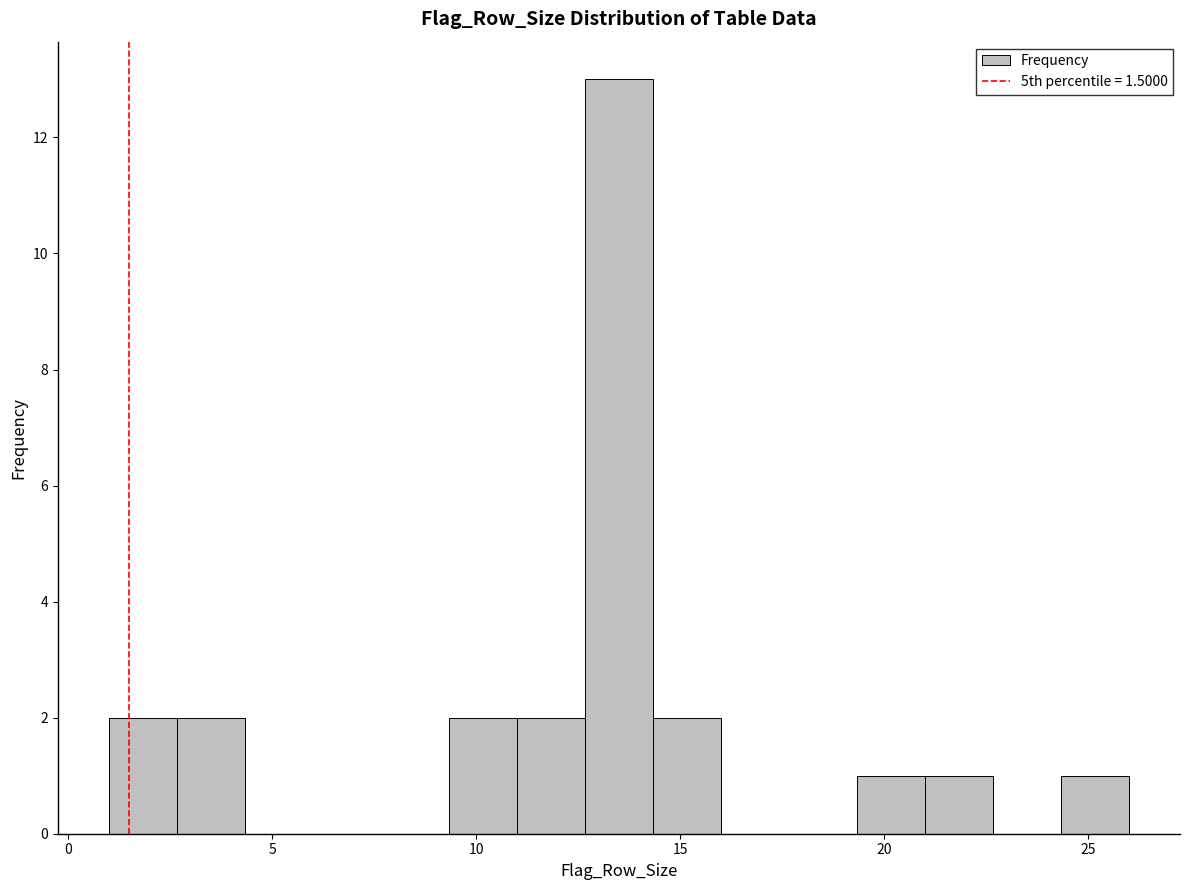

Read against the x-axis, roughly where is the centre of the tallest bar?

13.5